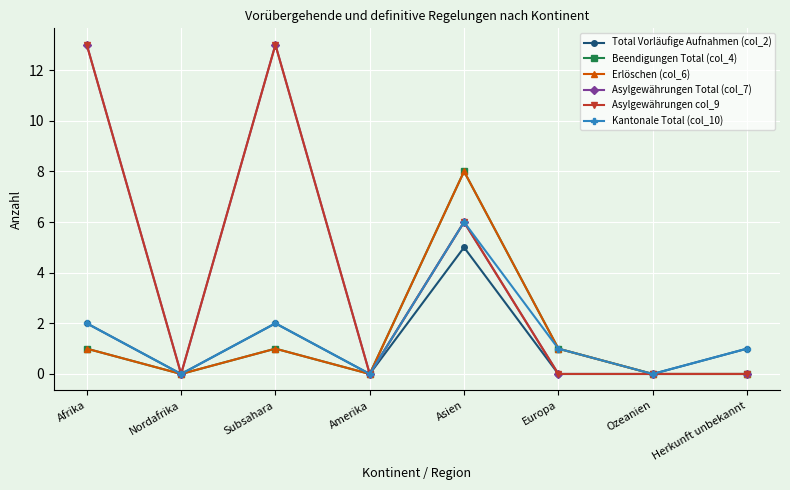

Is it true that Erlöschen (col_6) equals 1 at Subsahara?

True